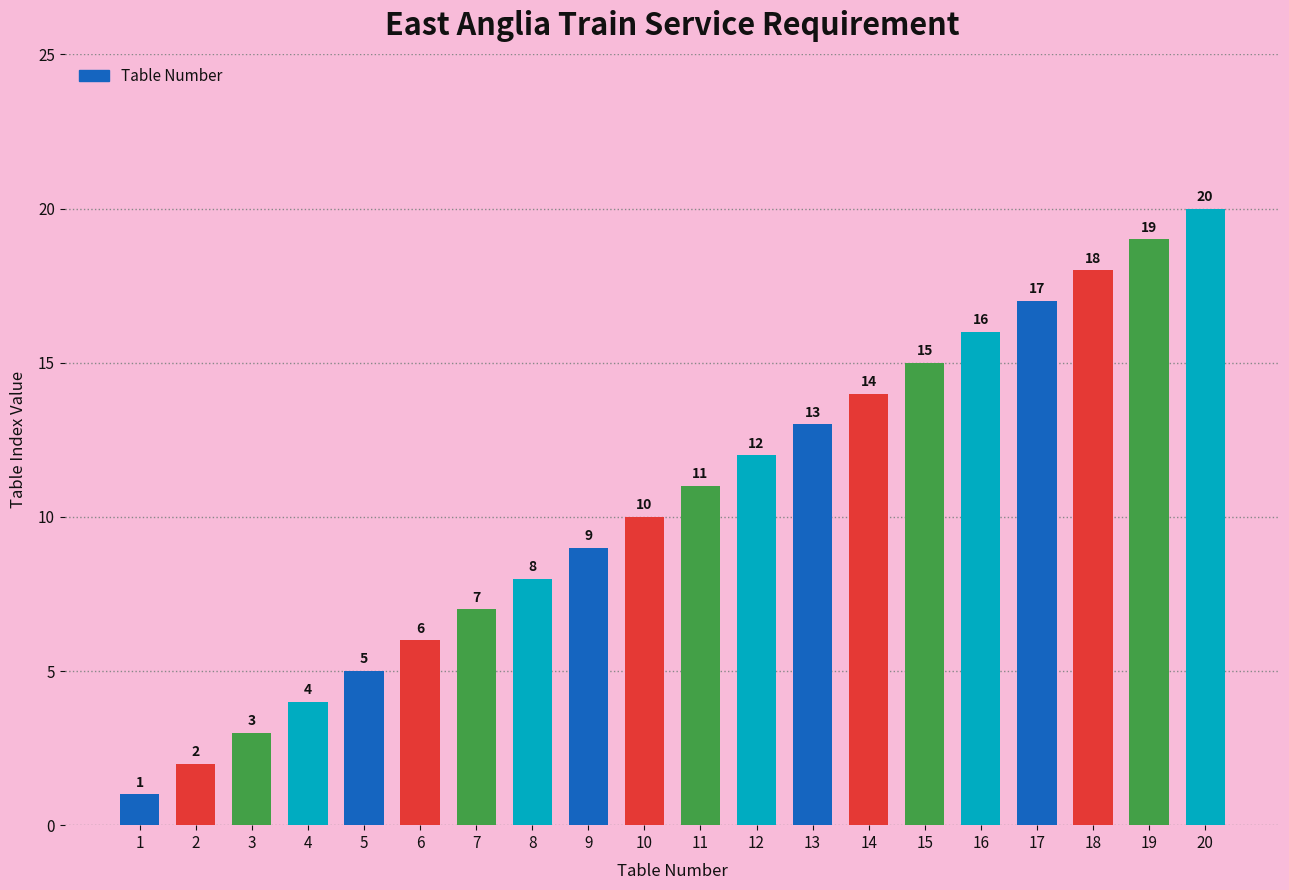

List the labels in order of value, largest first.

20, 19, 18, 17, 16, 15, 14, 13, 12, 11, 10, 9, 8, 7, 6, 5, 4, 3, 2, 1